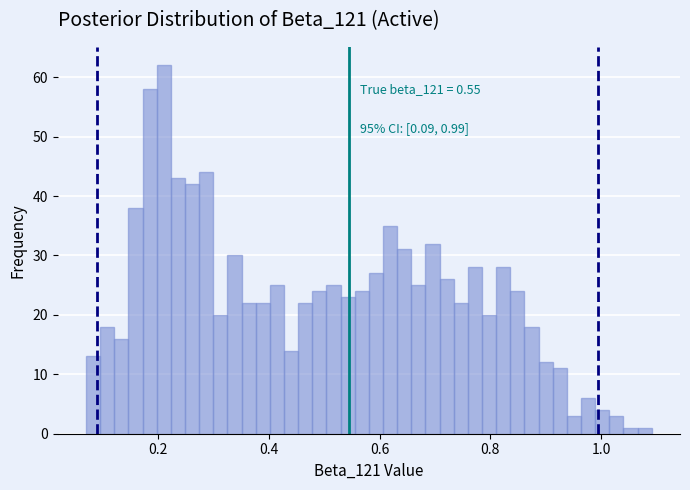

Around what value on the x-axis is the tallest bar? Give the approximate position of its centre, as read against the axis.

0.20